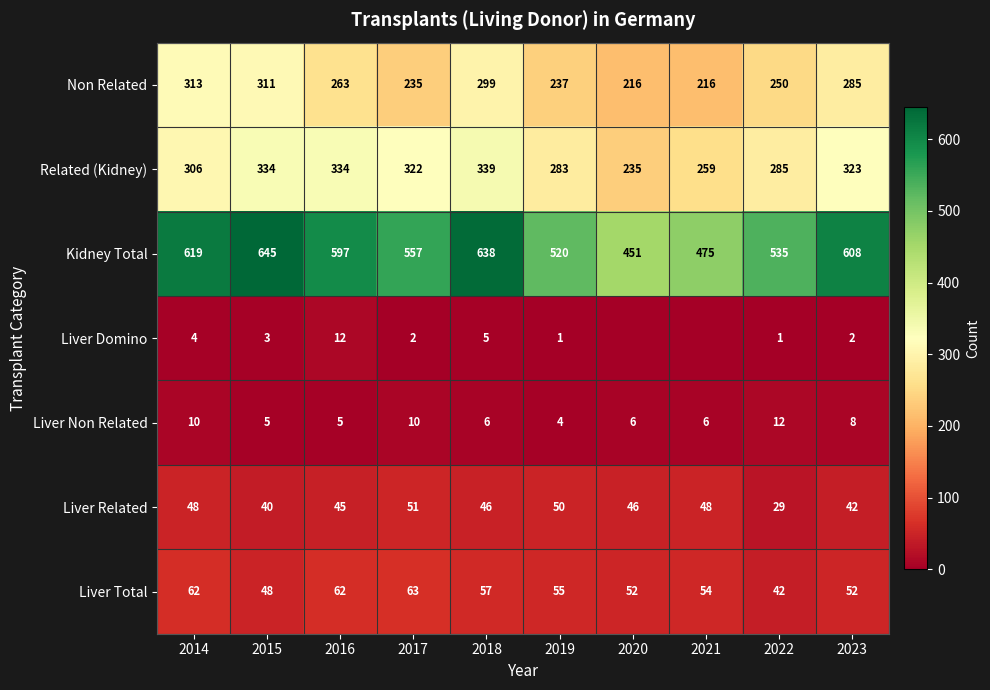

Is it true that Related (Kidney) equals 285 at 2022?

True